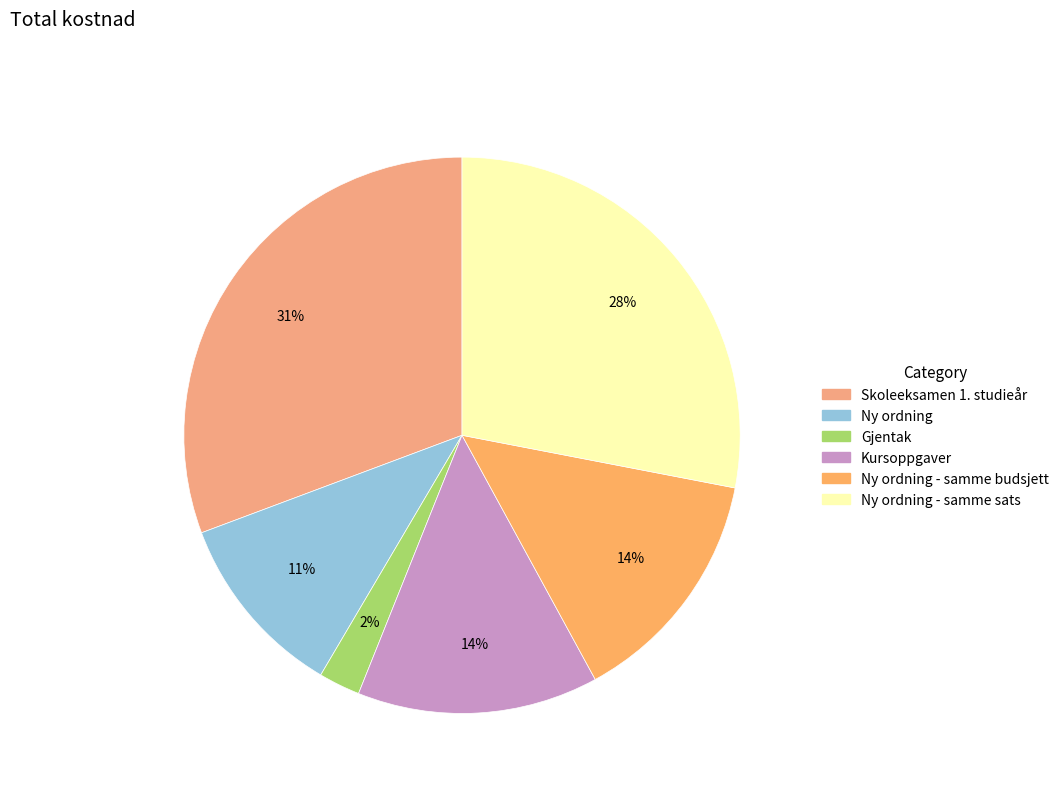

True or false: Kursoppgaver accounts for 14% of the total.

True